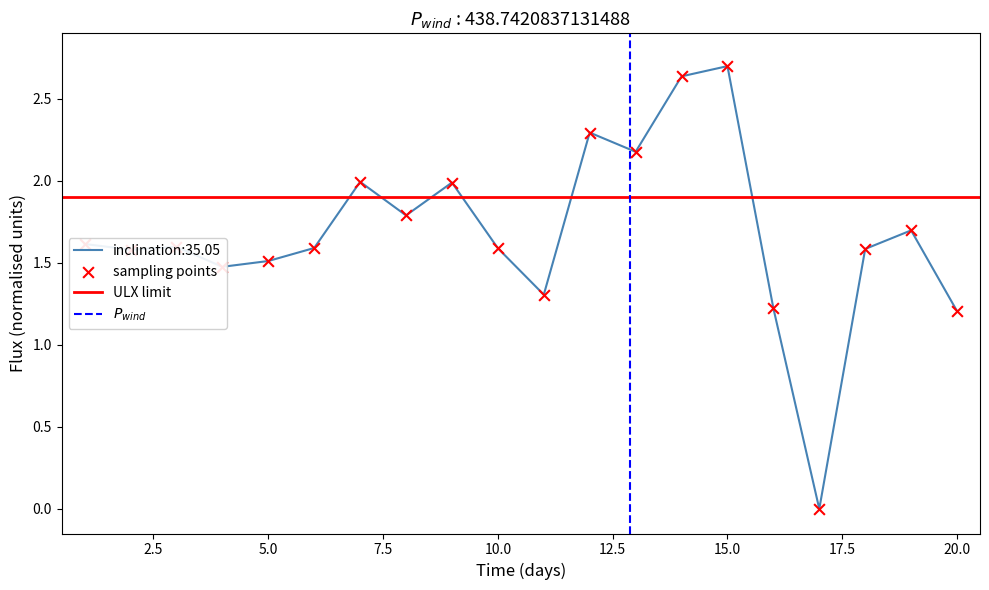

What is the change in value from 11 to 14?

+1.3